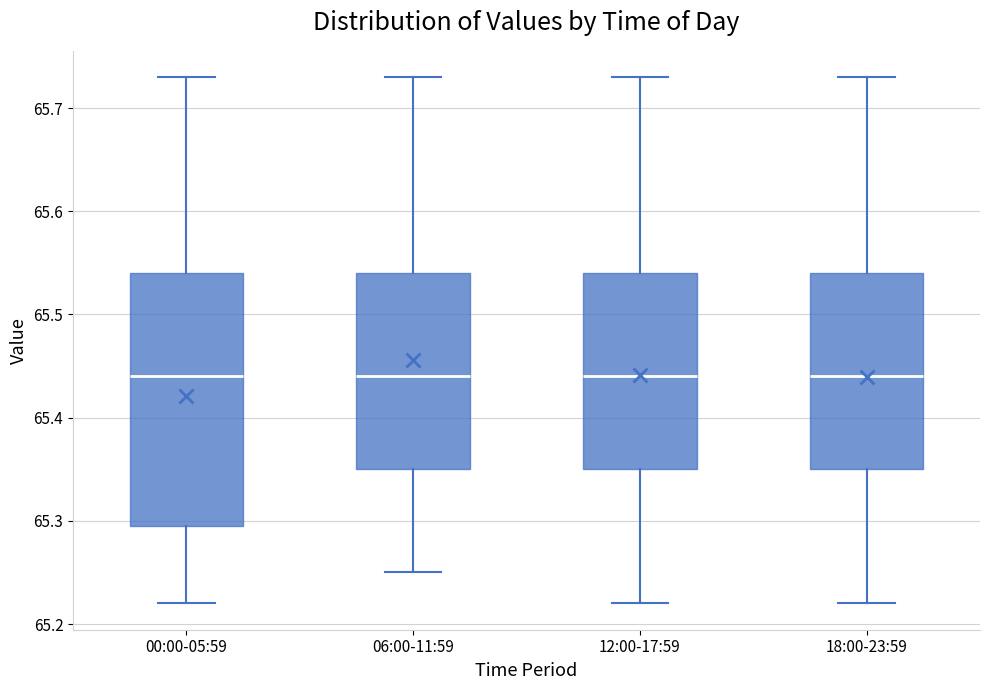

Reading left to right, transcribe this box plot: for each box, give where its median line is, the range the box spans, and where its two whiskers end, as read against the y-axis. The values are not printed on the chart, so give them approximately, as read against the axis.

00:00-05:59: median 65.44, box 65.30 to 65.54, whiskers 65.22 to 65.73
06:00-11:59: median 65.44, box 65.35 to 65.54, whiskers 65.25 to 65.73
12:00-17:59: median 65.44, box 65.35 to 65.54, whiskers 65.22 to 65.73
18:00-23:59: median 65.44, box 65.35 to 65.54, whiskers 65.22 to 65.73